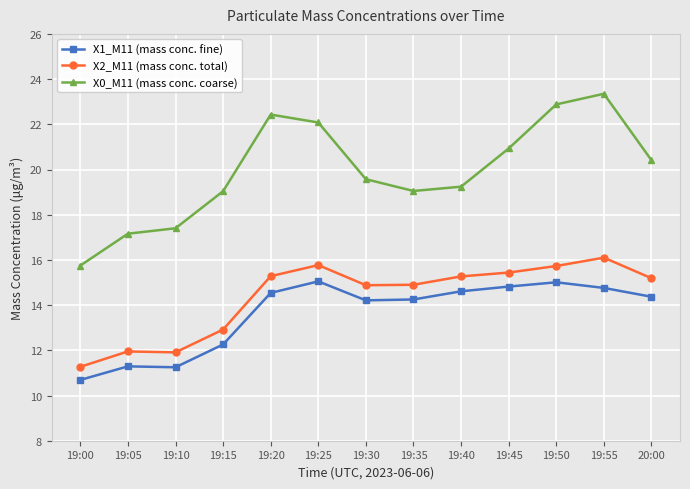

Which series has the largest total across all categories?

X0_M11 (mass conc. coarse)